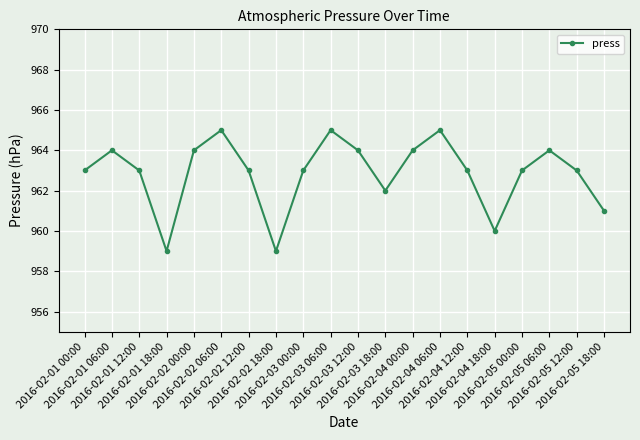

What is the greatest value displayed?

965